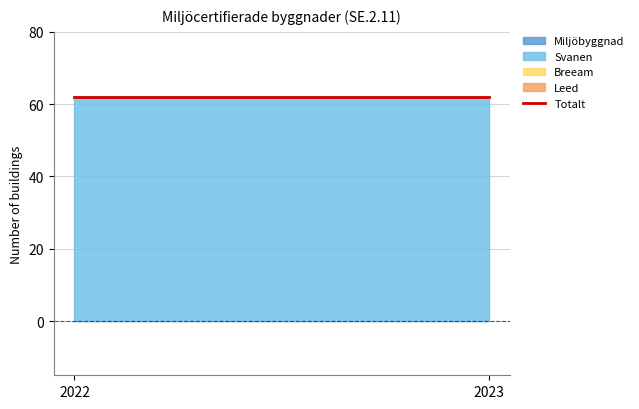

List the labels in order of Leed value, smallest first.

2022, 2023